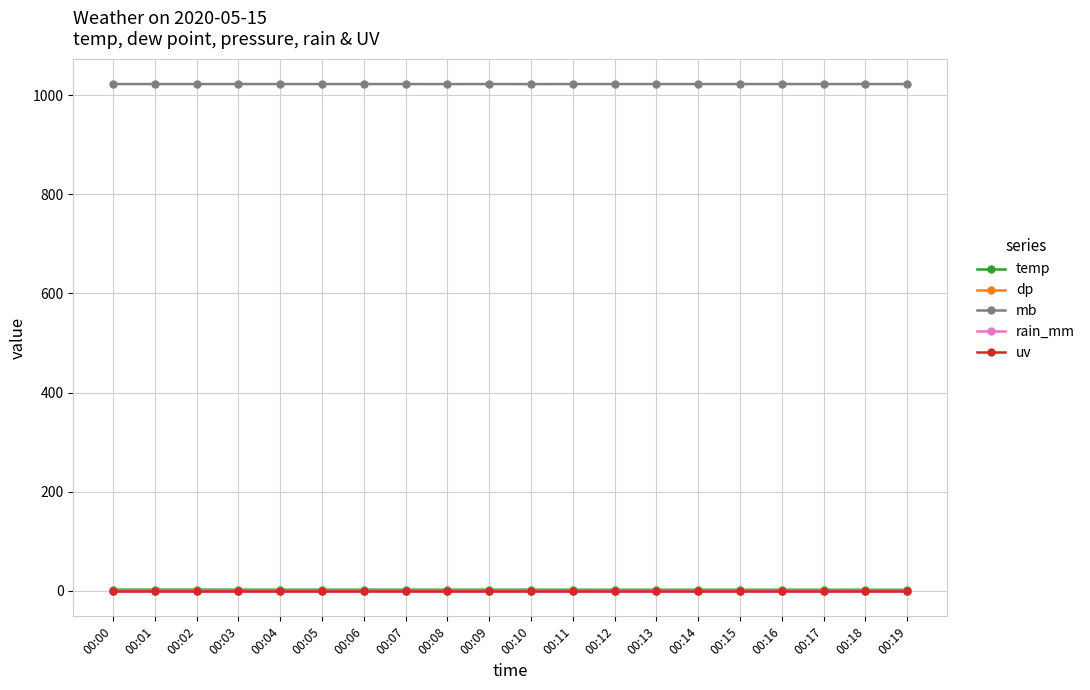

What is the minimum value for temp?

2.4